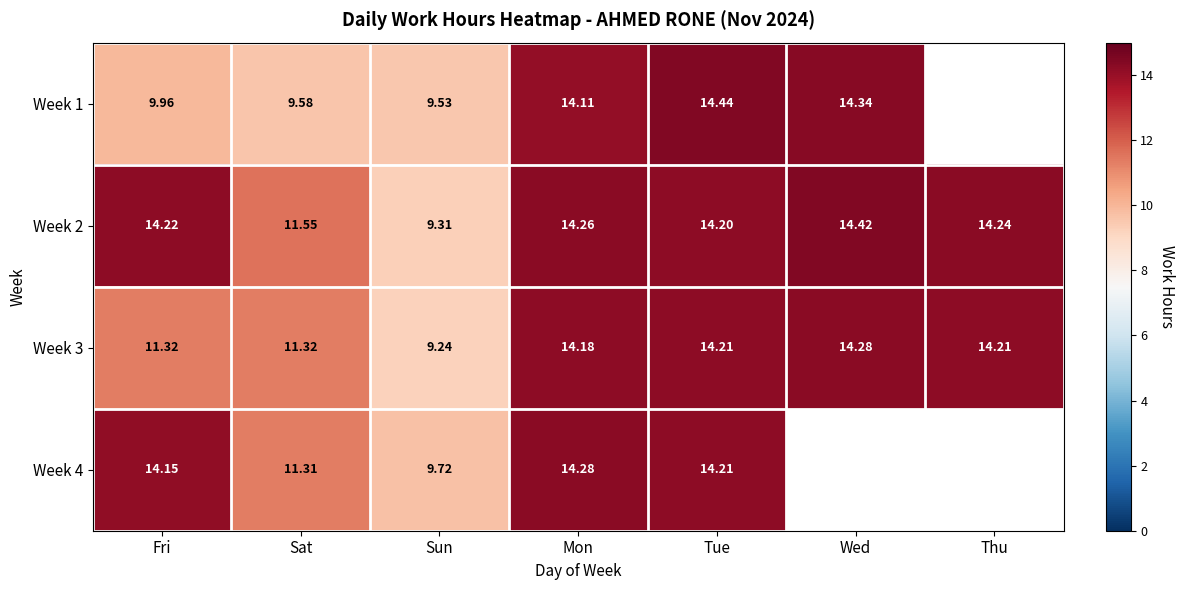

What is the smallest value displayed?

9.2